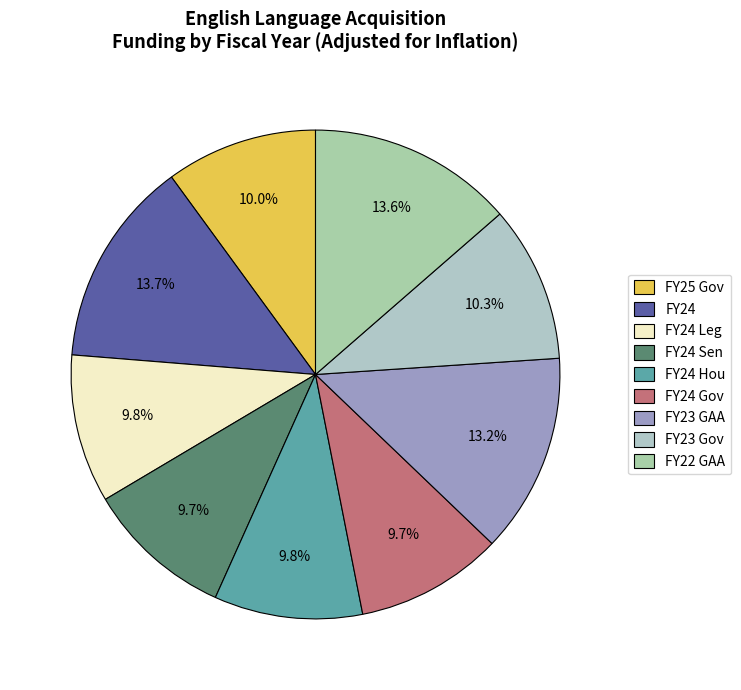

To the nearest percent, what is the combined percentage of FY24 and FY24 Hou?

24%